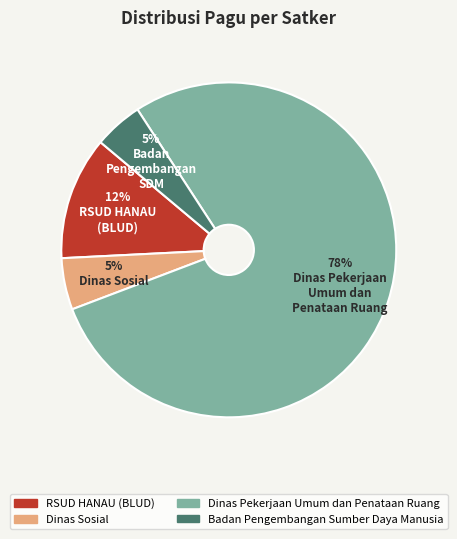

Is the sum of RSUD HANAU (BLUD) and Dinas Sosial greater than half?

No